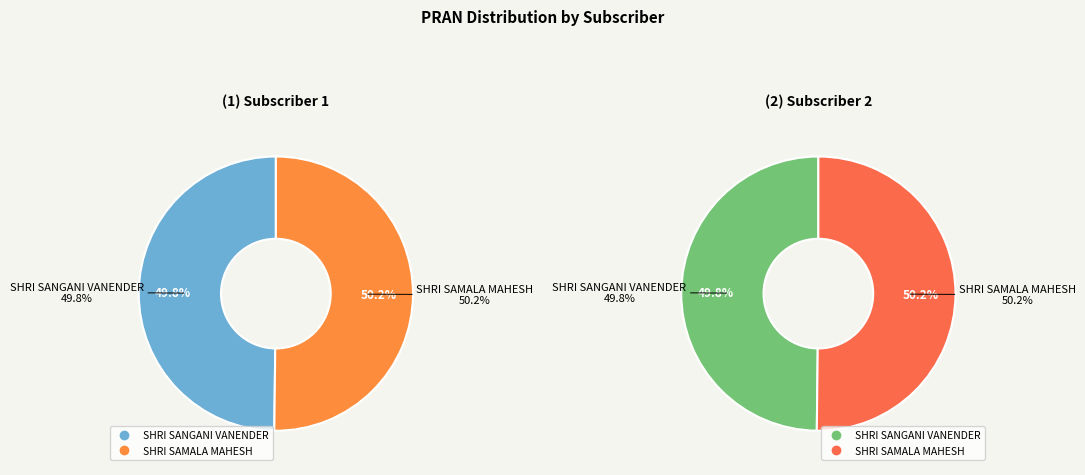

Combined, do SHRI SANGANI VANENDER and SHRI SAMALA MAHESH account for over 50%?

Yes